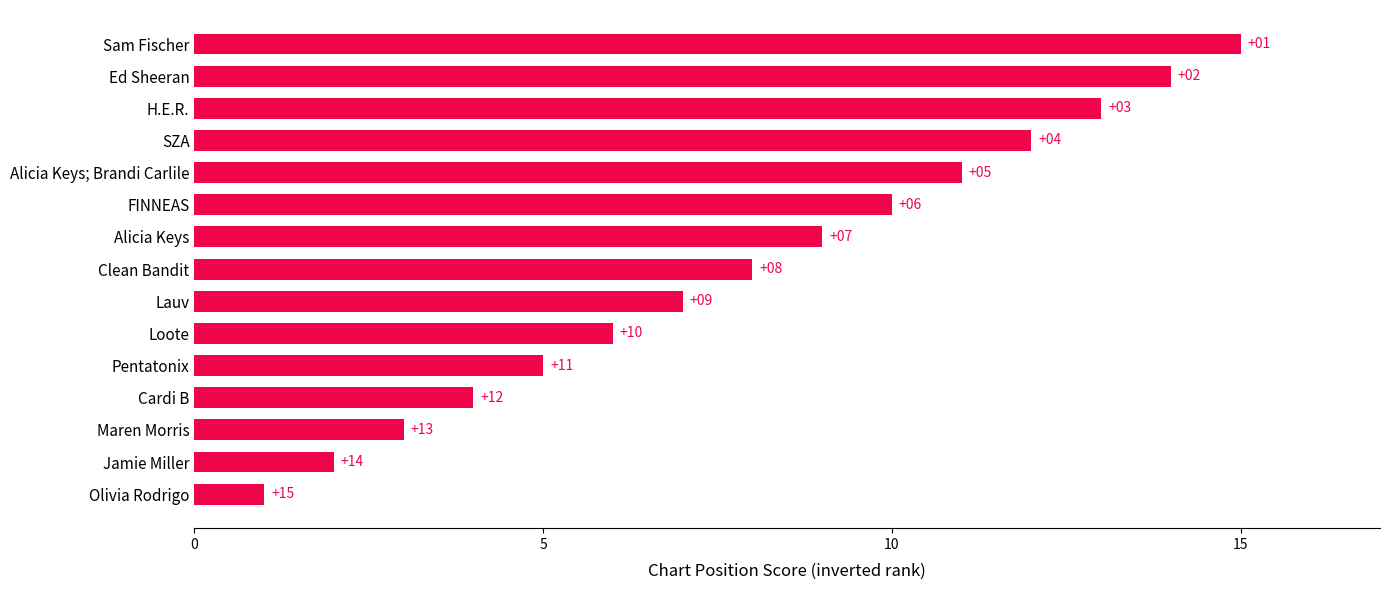

Reading top to bottom, transcribe all the data shown in this chart.

15	14	13	12	11	10	9	8	7	6	5	4	3	2	1